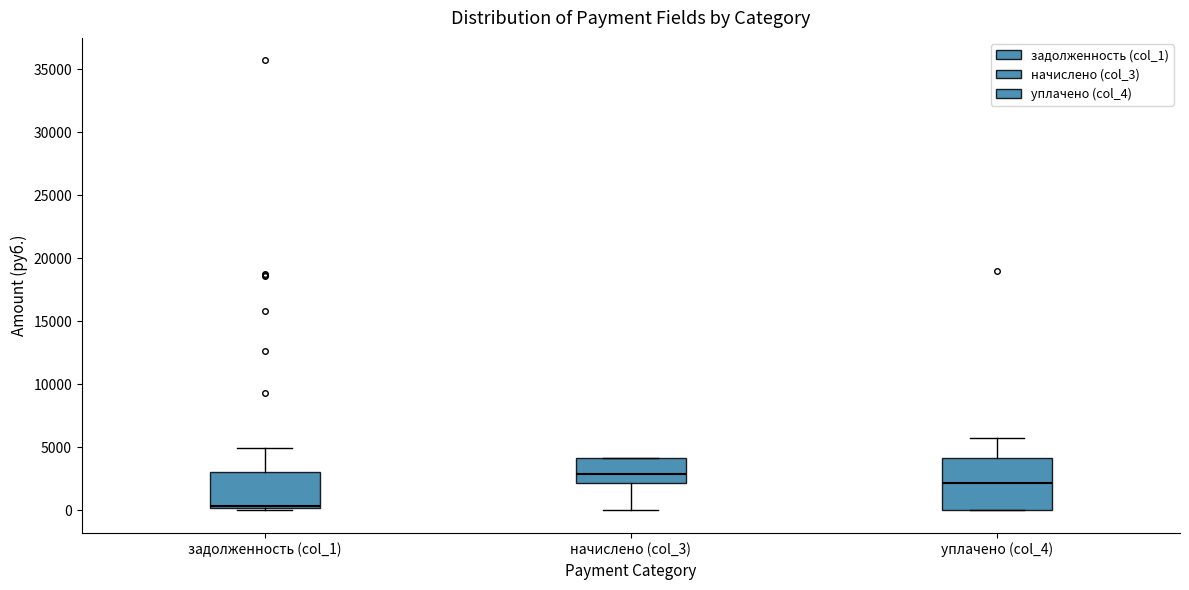

Reading left to right, transcribe this box plot: for each box, give where its median line is, the range the box spans, and where its two whiskers end, as read against the y-axis. The values are not printed on the chart, so give them approximately, as read against the axis.

задолженность (col_1): median 500, box 0 to 3000, whiskers 0 (just below the box's lower edge) to 5000
начислено (col_3): median 3000, box 2000 to 4000, whiskers 0 to 4000
уплачено (col_4): median 2000, box 0 to 4000, whiskers 0 to 5500